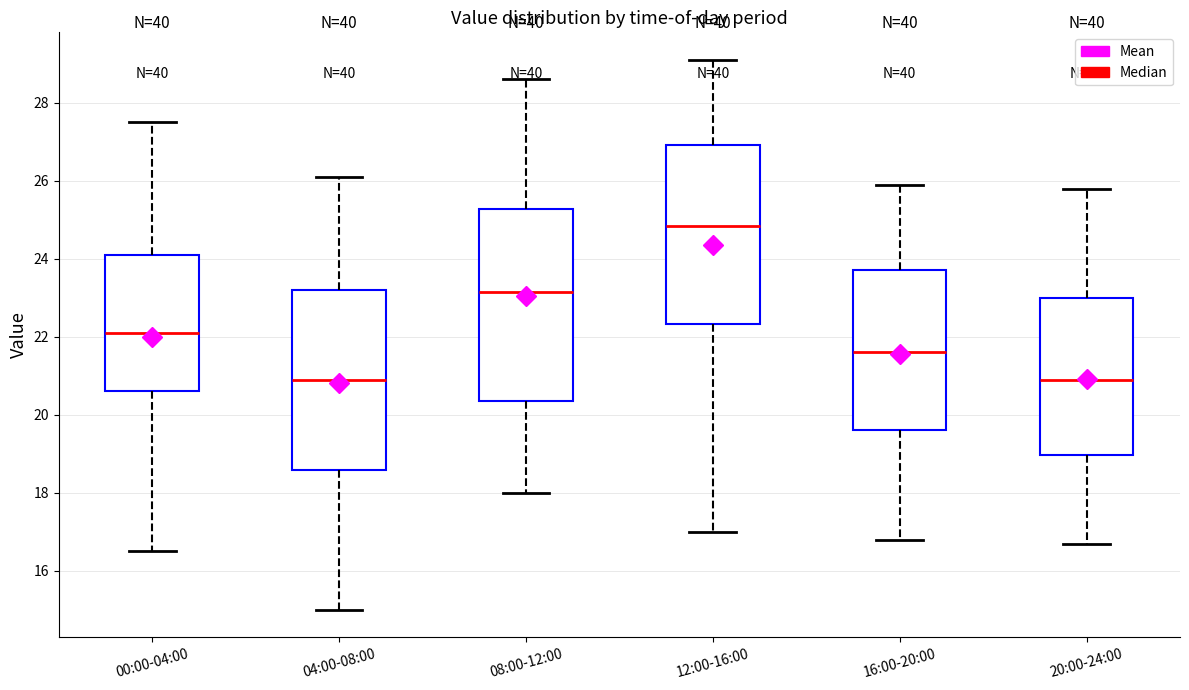

Reading left to right, transcribe this box plot: for each box, give where its median line is, the range the box spans, and where its two whiskers end, as read against the y-axis. The values are not printed on the chart, so give them approximately, as read against the axis.

00:00-04:00: median 22.2, box 20.6 to 24.2, whiskers 16.6 to 27.6
04:00-08:00: median 21.0, box 18.6 to 23.2, whiskers 15.0 to 26.2
08:00-12:00: median 23.2, box 20.4 to 25.2, whiskers 18.0 to 28.6
12:00-16:00: median 24.8, box 22.4 to 27.0, whiskers 17.0 to 29.2
16:00-20:00: median 21.6, box 19.6 to 23.8, whiskers 16.8 to 26.0
20:00-24:00: median 21.0, box 19.0 to 23.0, whiskers 16.8 to 25.8